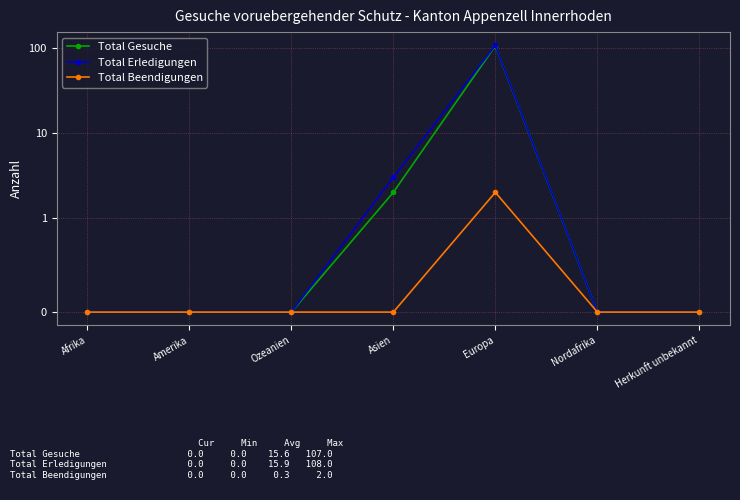

Which has a higher value, Afrika or Amerika?

Afrika